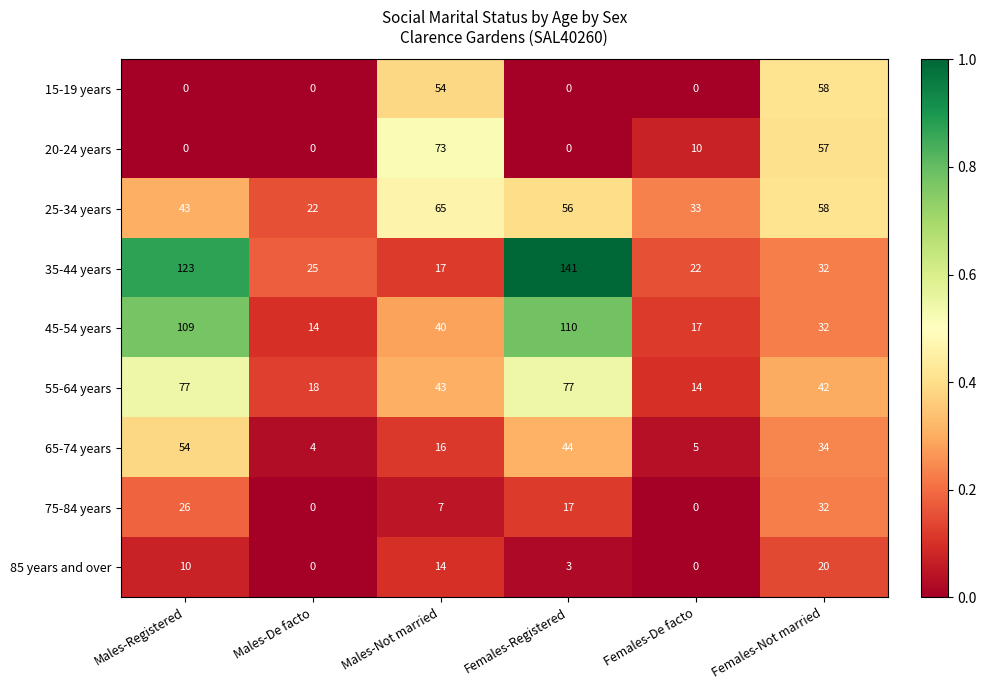

Rank the series by their maximum value, from highest to lowest.

35-44 years, 45-54 years, 55-64 years, 20-24 years, 25-34 years, 15-19 years, 65-74 years, 75-84 years, 85 years and over